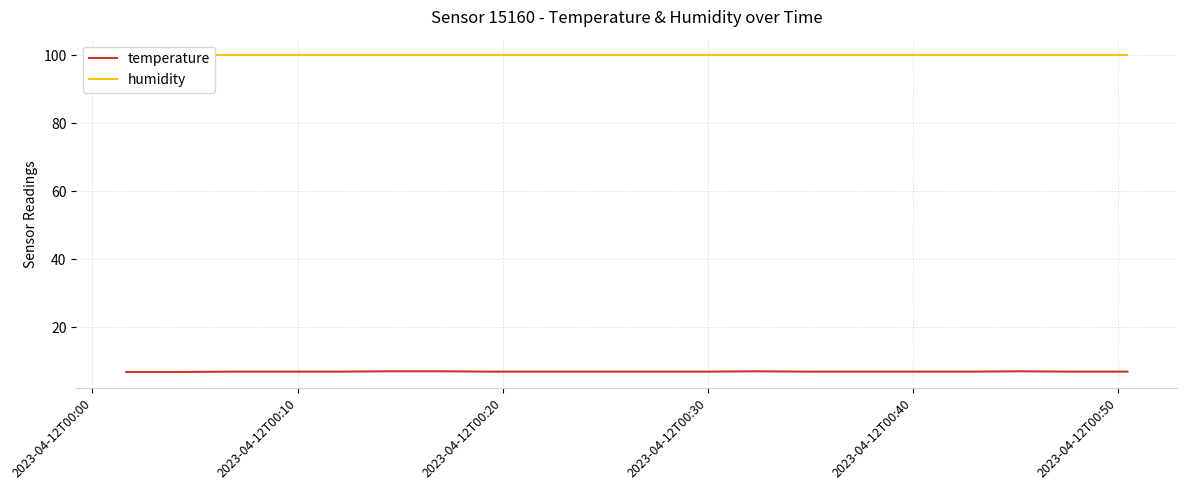

At how many categories does at least one series exceed 63?

20